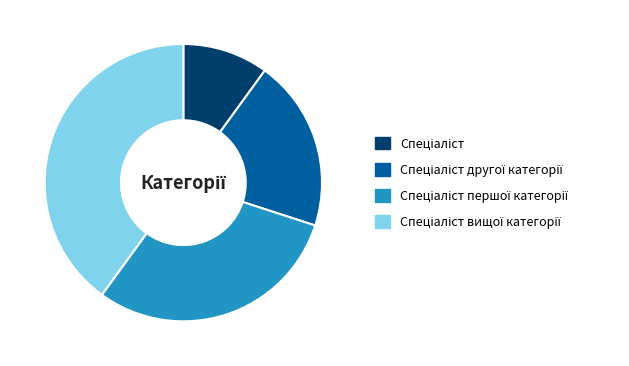

Is there a majority slice in this chart?

No